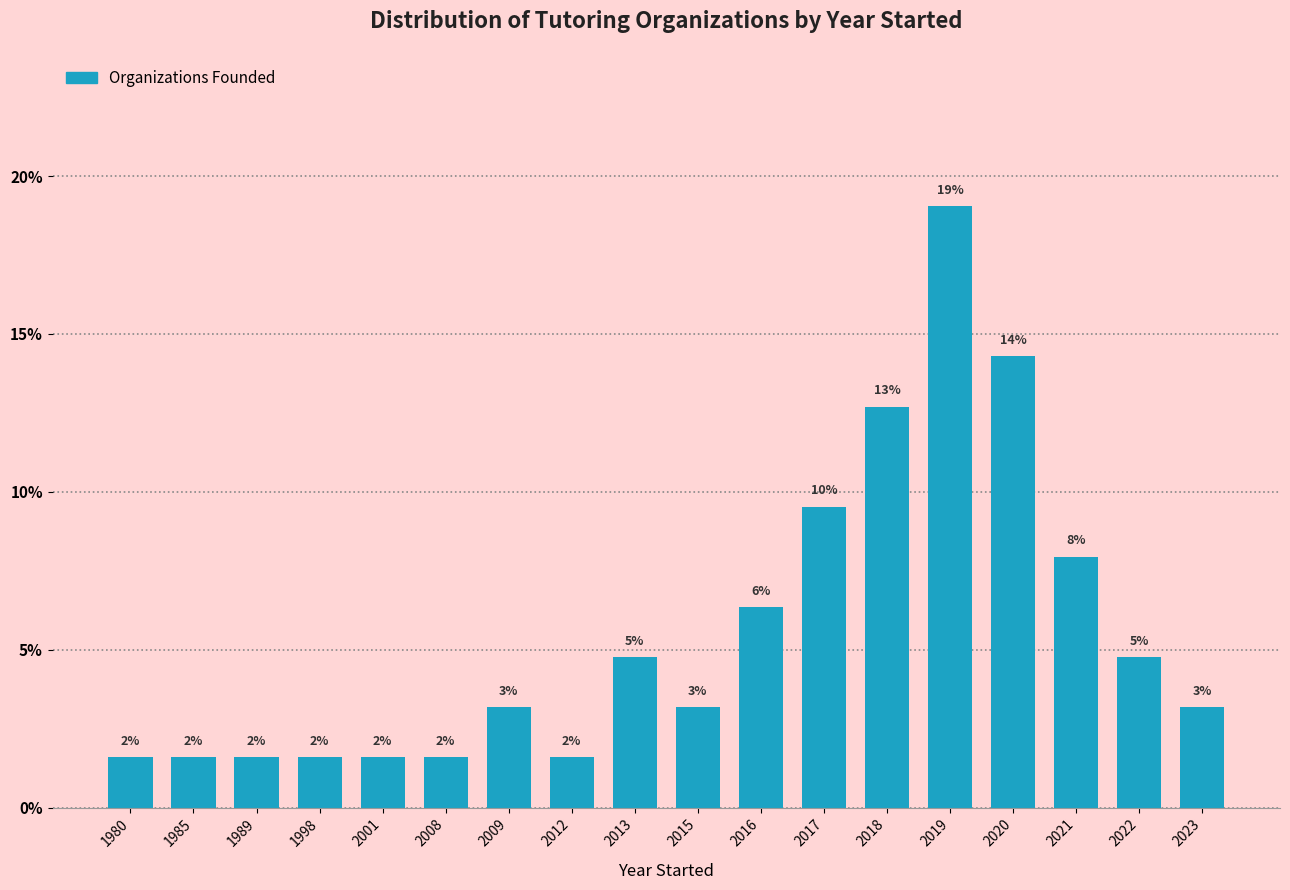

How many bars are there in total?

18